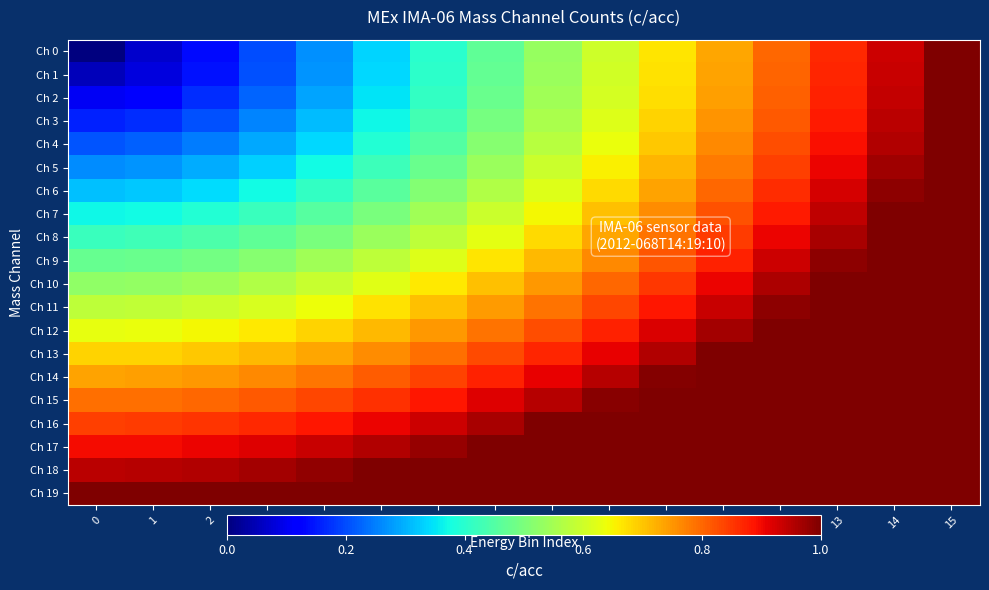

What is the greatest value displayed?

1.4